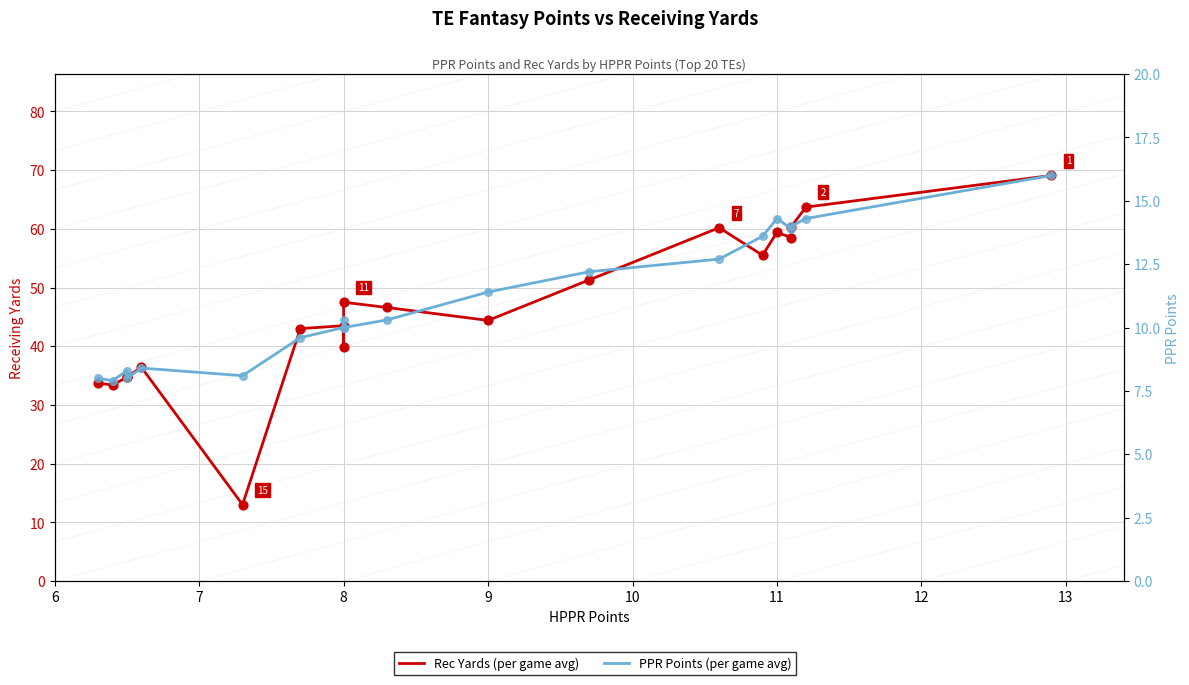

Which series has the largest total across all categories?

Rec Yards (per game)